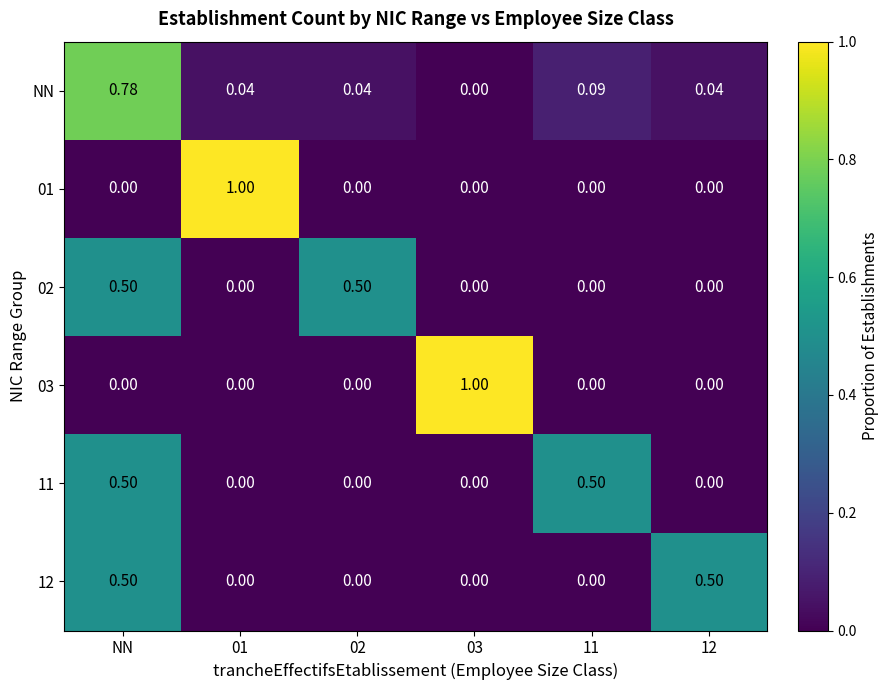

How many distinct data groups are displayed?

6